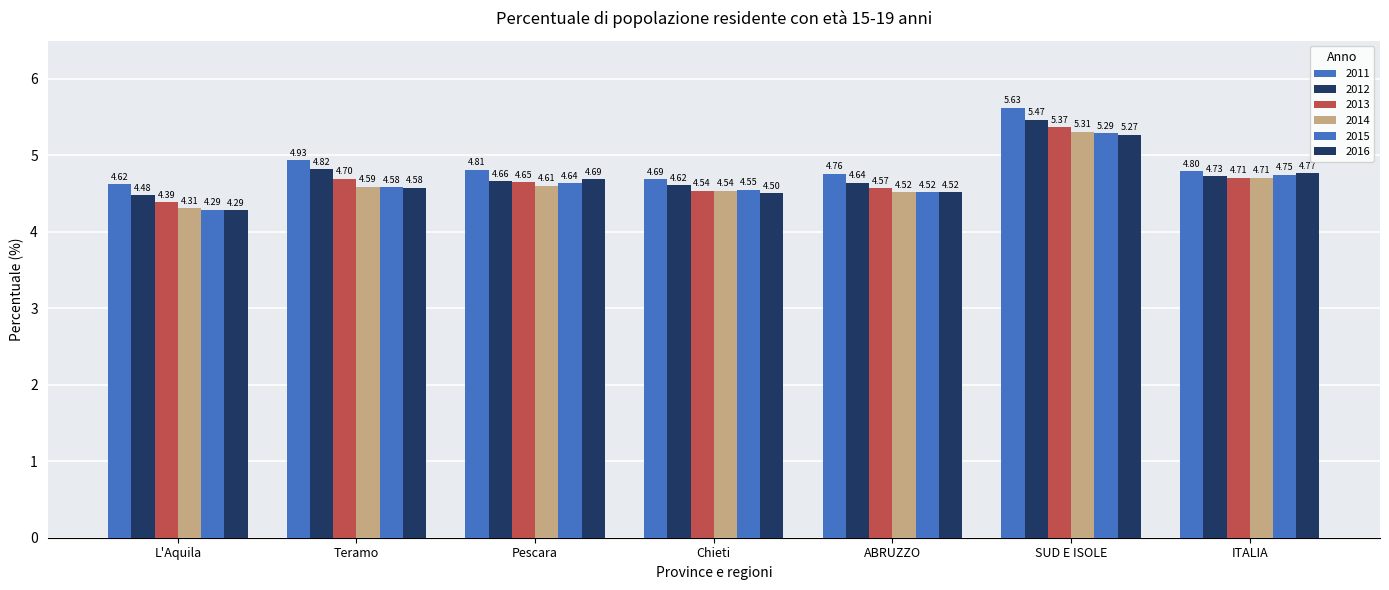

How many data points does each series have?

7